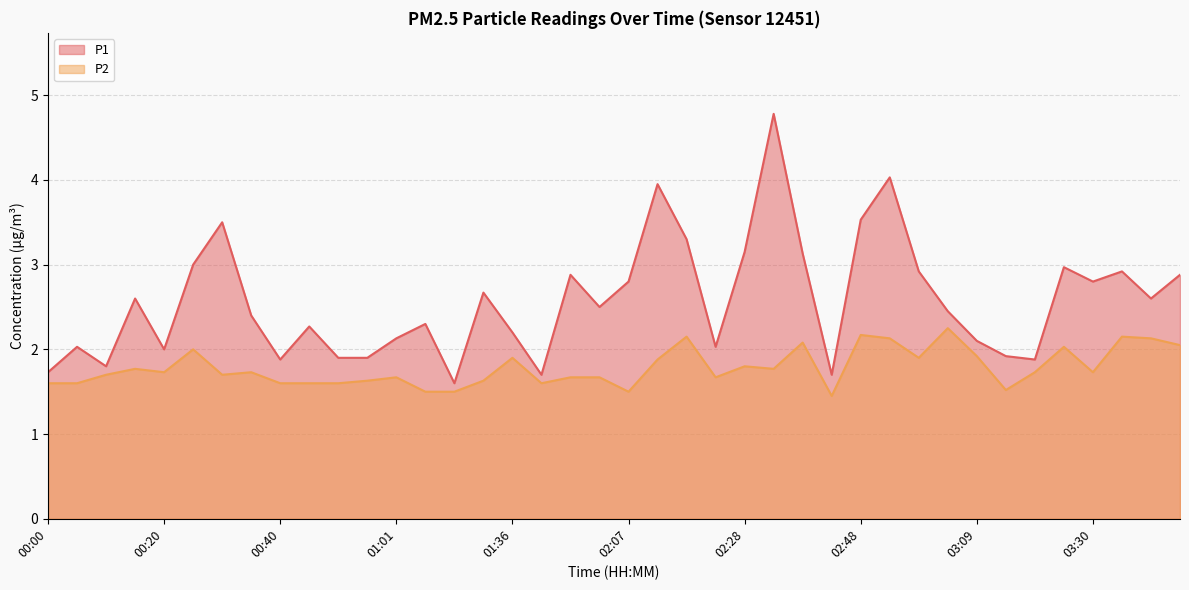

What is the spread (max minus min) of values at 03:30?

1.1